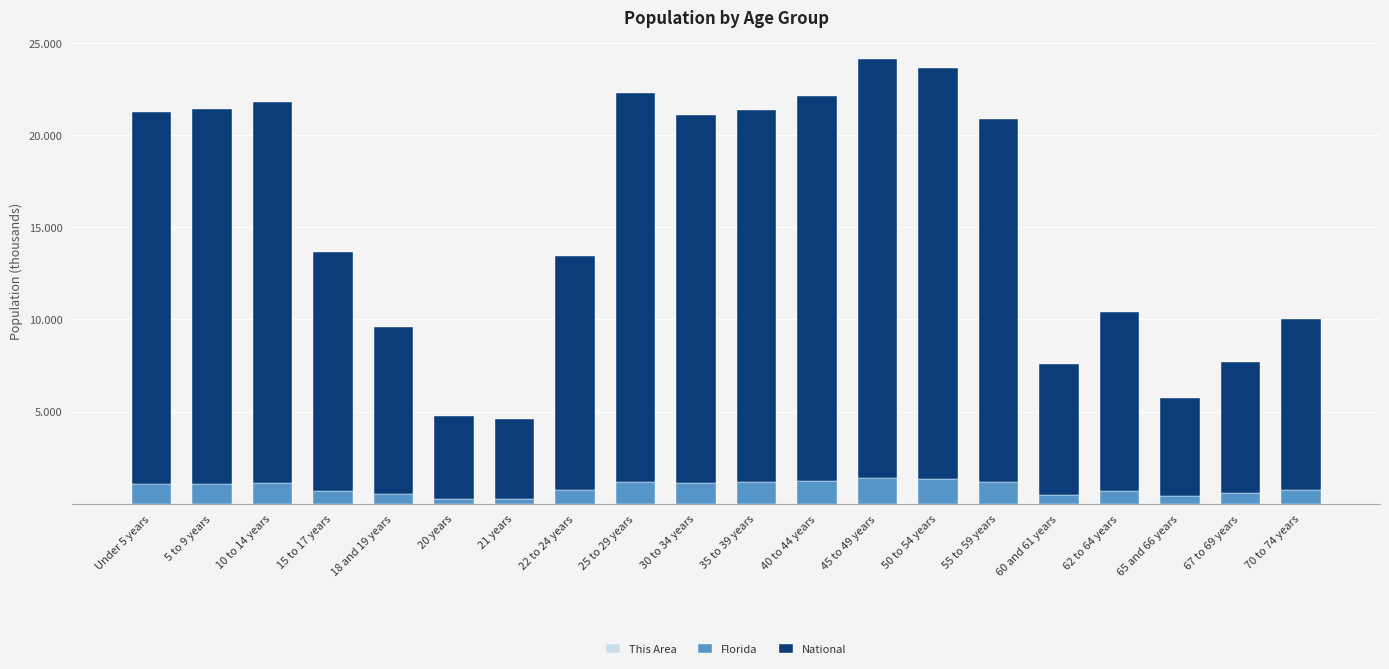

Does the chart contain stacked bars?

Yes